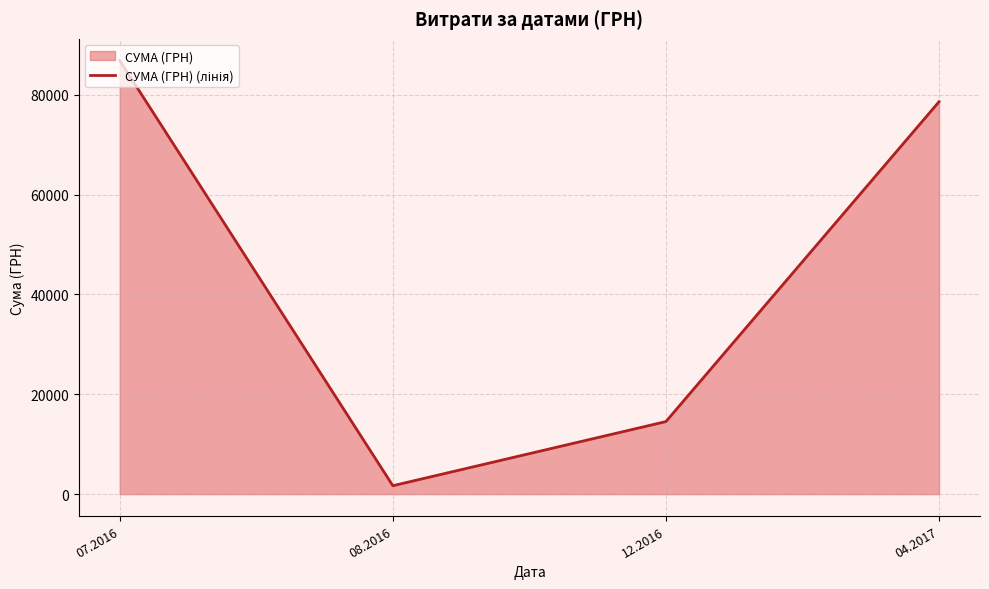

What is the value of the 2nd point from the left?

1681.0